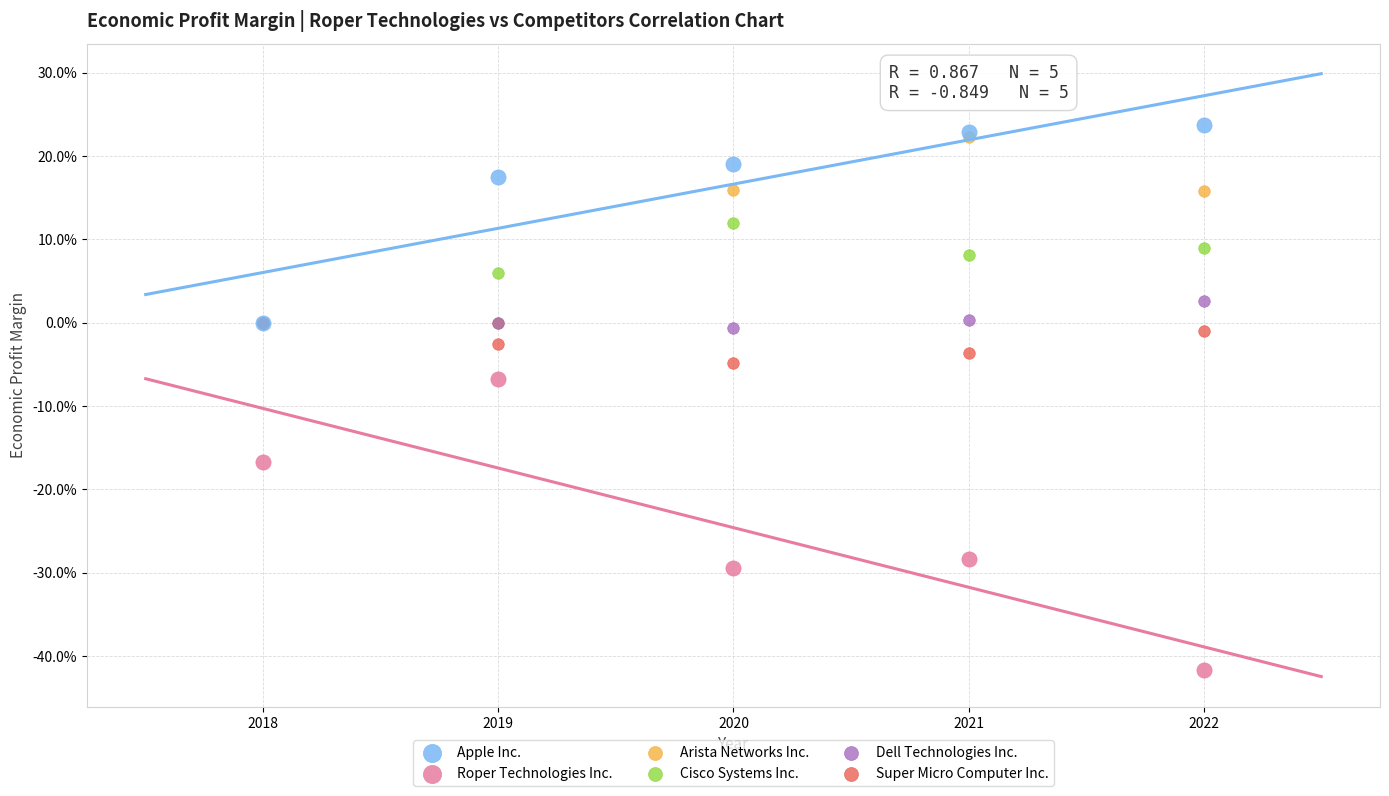

Which series has the largest Y range (max minus min)?

Roper Technologies Inc.